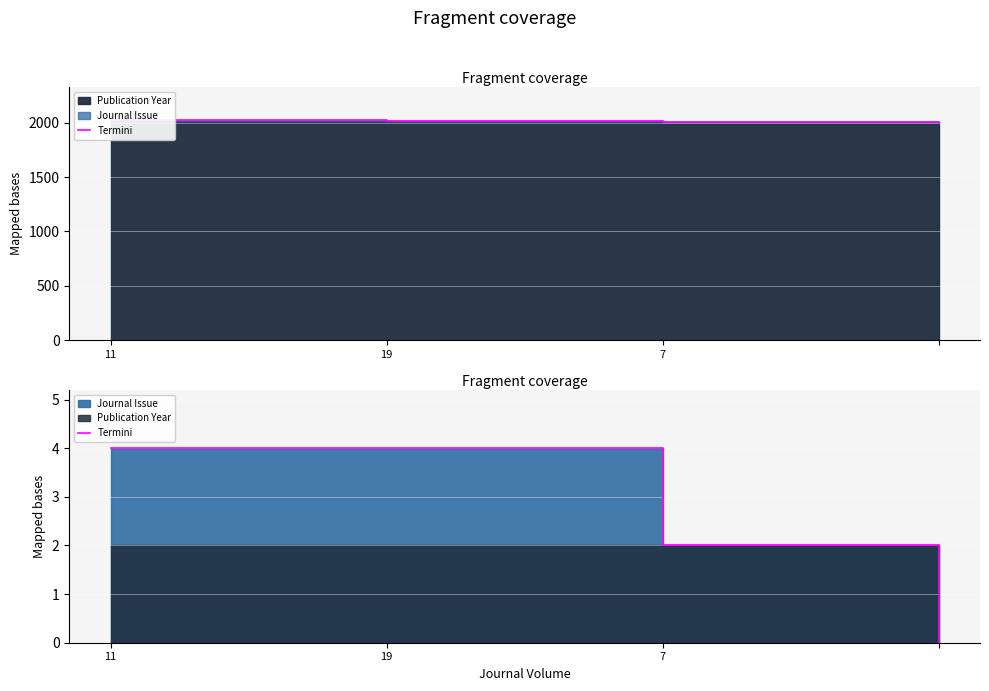

The chart shows a value of 4 at 19. True or false?

True